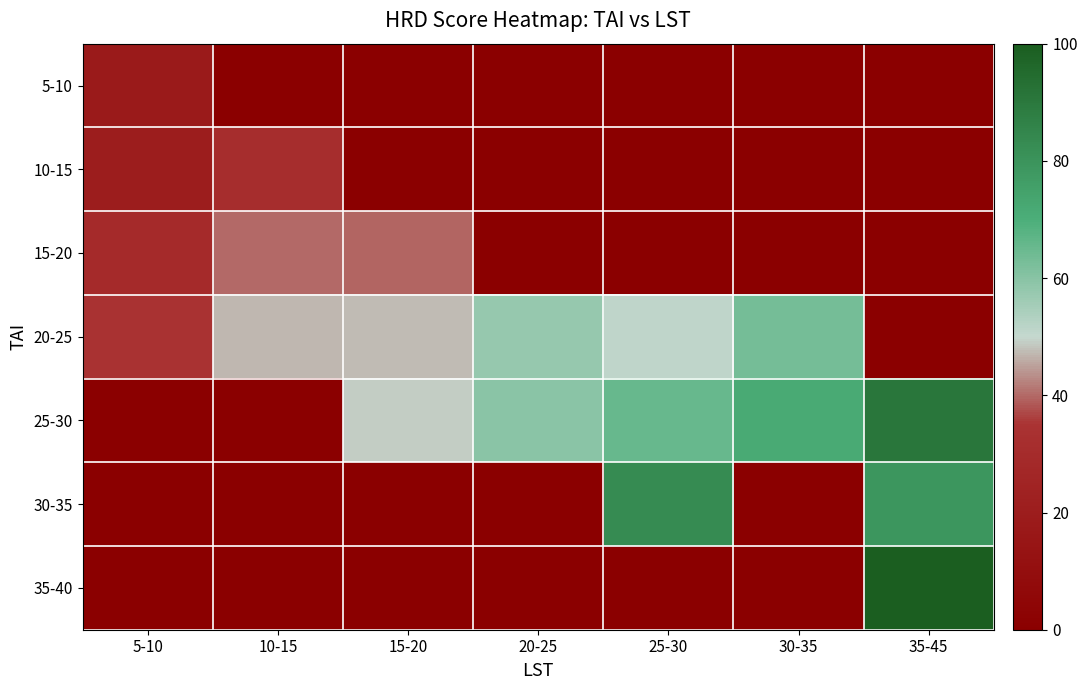

Count the number of categories in the chart.

7